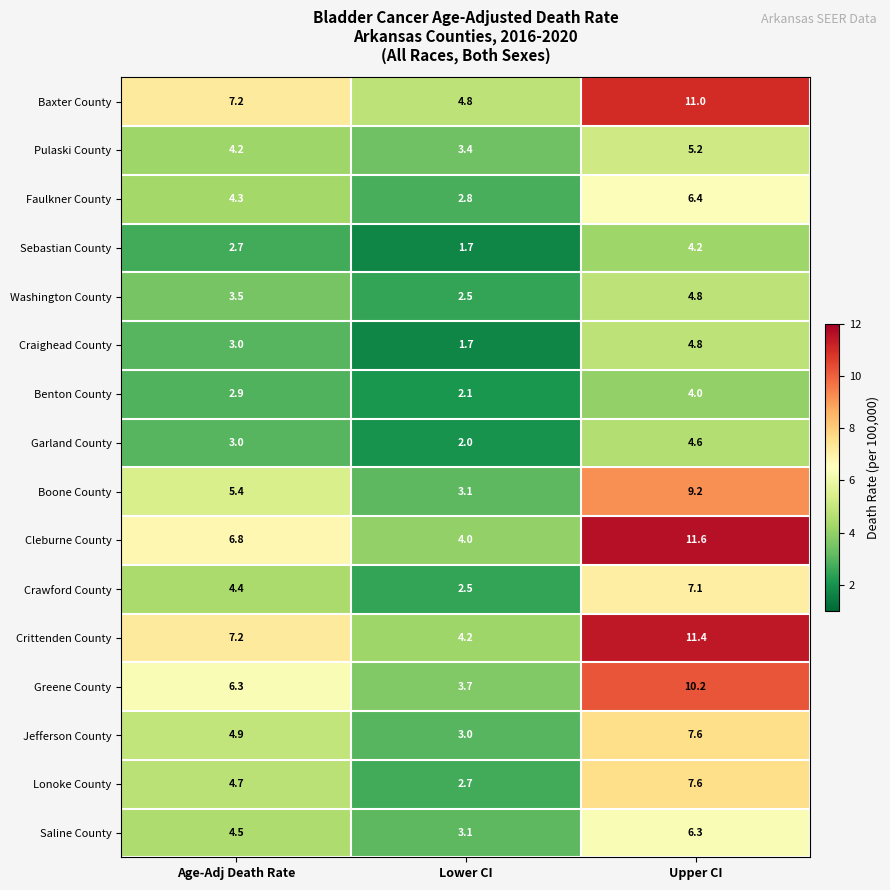

The value of Washington County at Age-Adj Death Rate is 0.9. True or false?

False